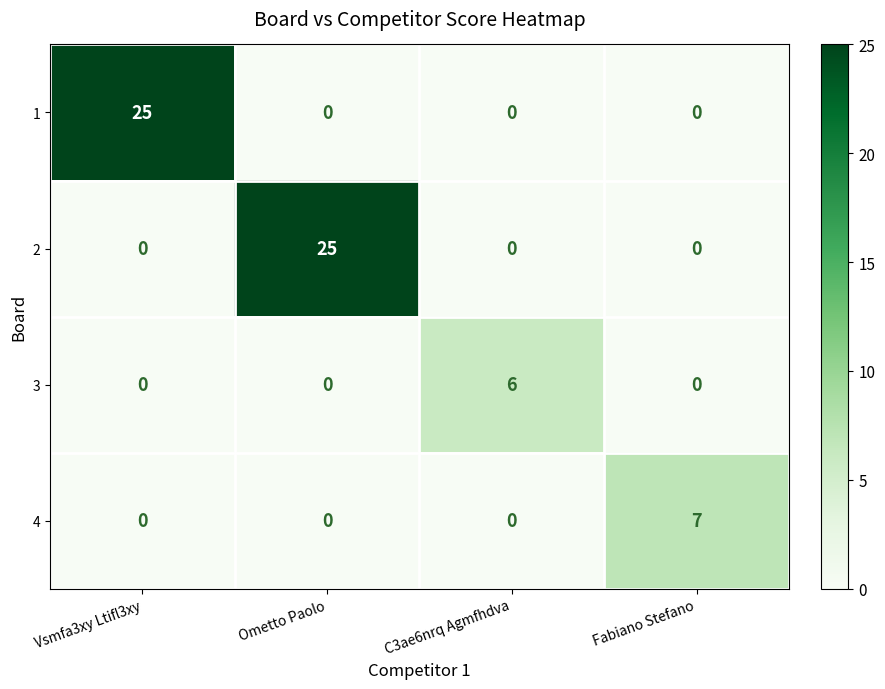

True or false: 2 has a value of 0 at Fabiano Stefano.

True